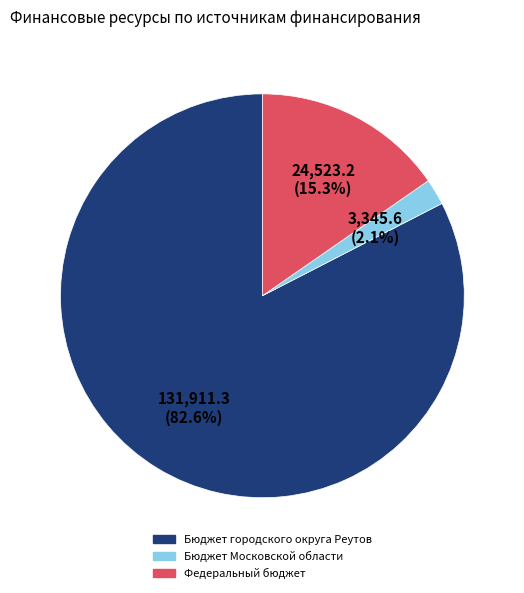

Rank the categories by value from highest to lowest.

Бюджет городского округа Реутов, Федеральный бюджет, Бюджет Московской области